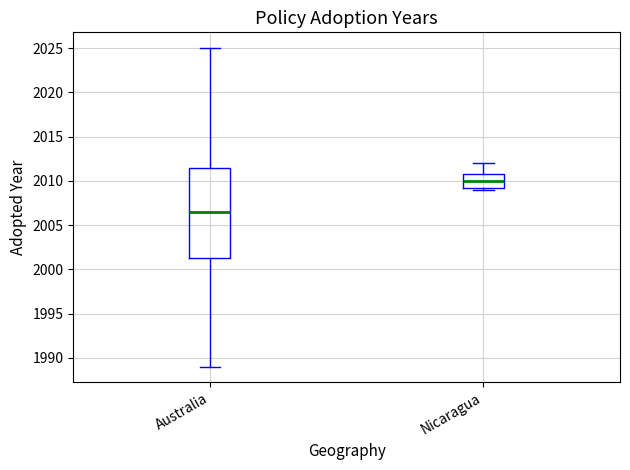

Where is the lower edge of the box for Nicaragua on the y-axis? The values are not printed on the chart, so give them approximately, as read against the axis.

2009.5